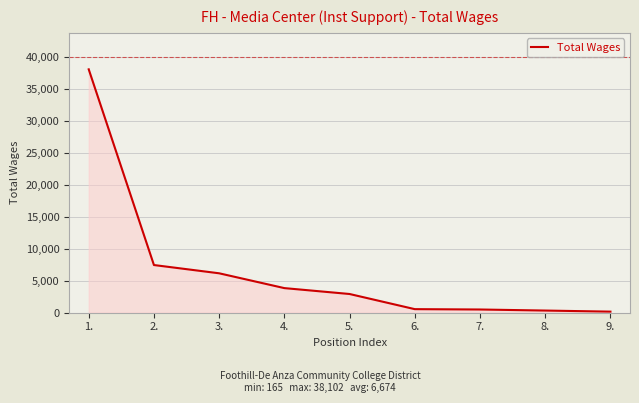

At which label does the data first exceed 2926?

1.